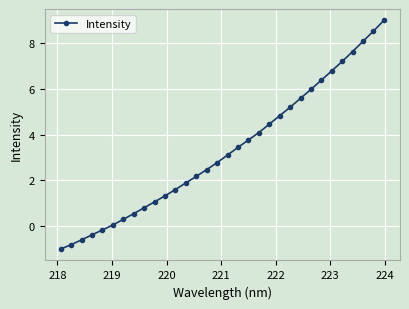

True or false: the data has more than 0 interior local peaks.

False